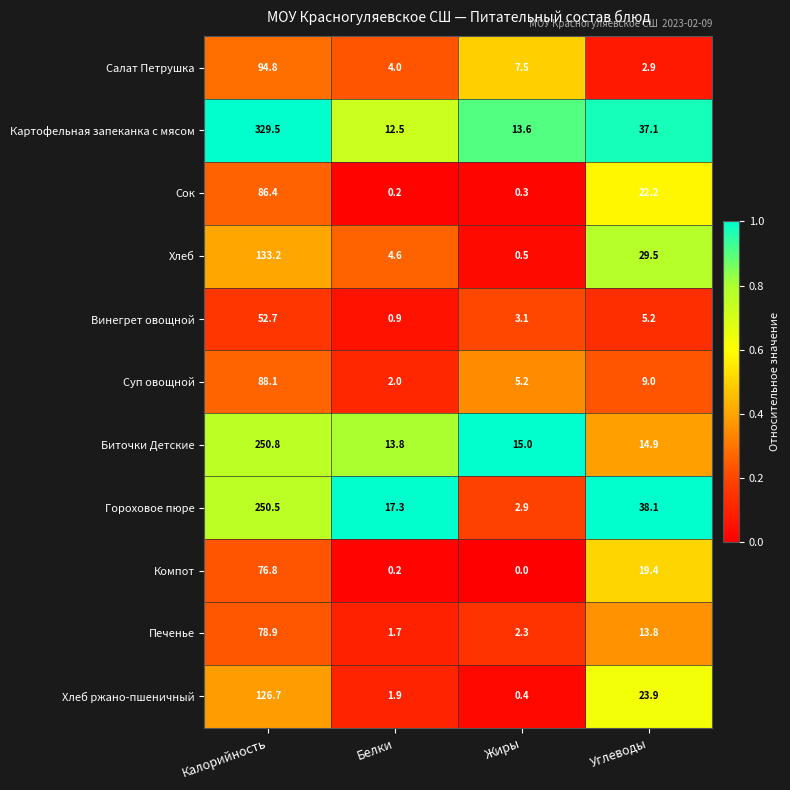

Which series has the largest total across all categories?

Картофельная запеканка с мясом